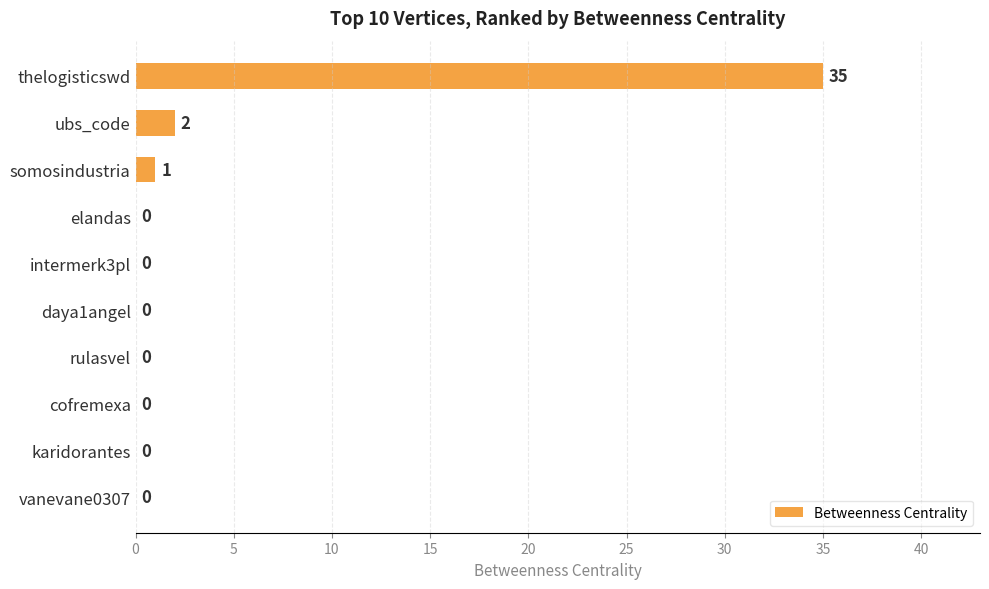

The value at vanevane0307 is 0. True or false?

True